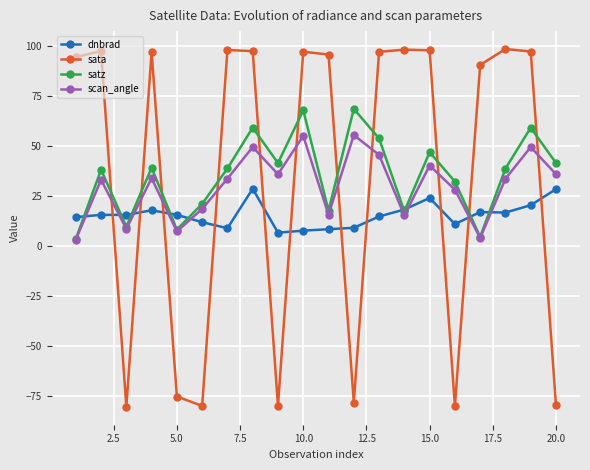

True or false: dnbrad has more than 0 points higher than both neighbors.

True